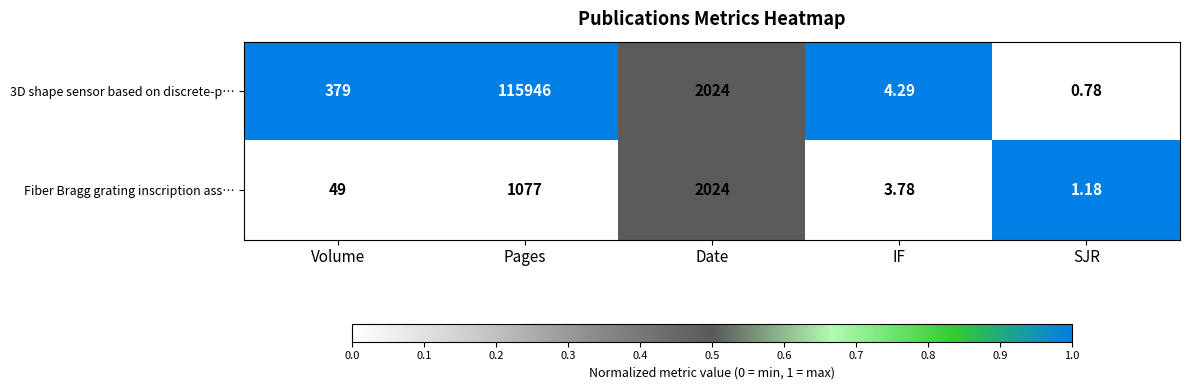

At which label does Fiber Bragg grating inscription ass… reach its minimum?

SJR